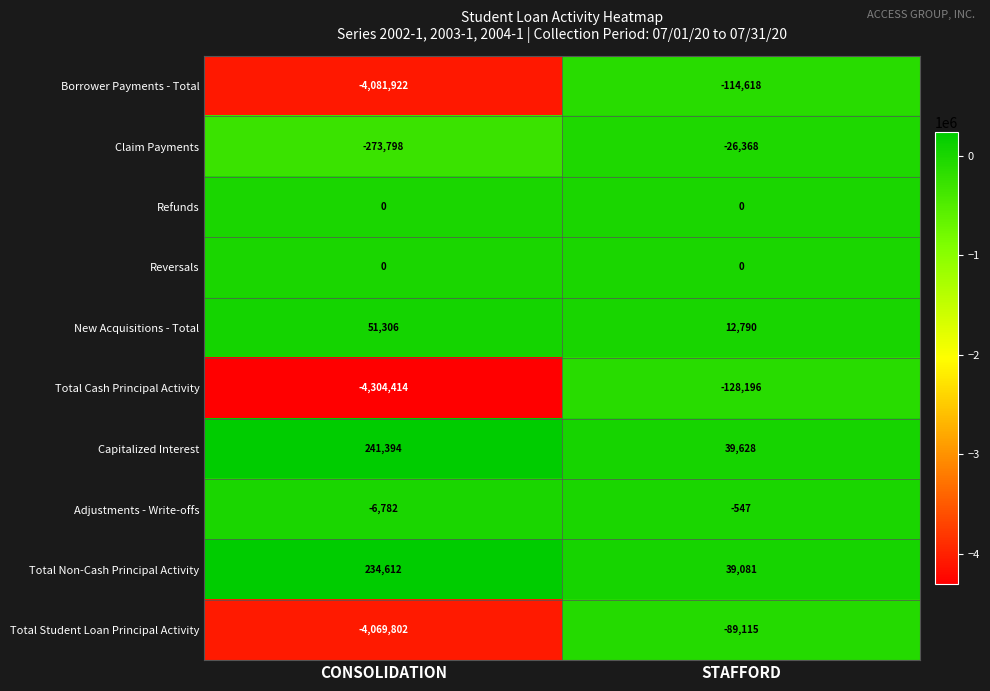

Is it true that Total Cash Principal Activity equals -1991485 at CONSOLIDATION?

False